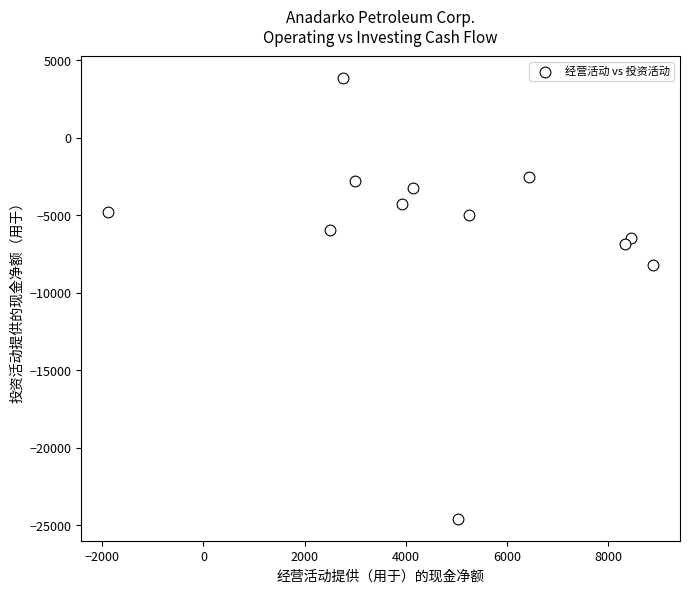

What is the average Y value?

-5898